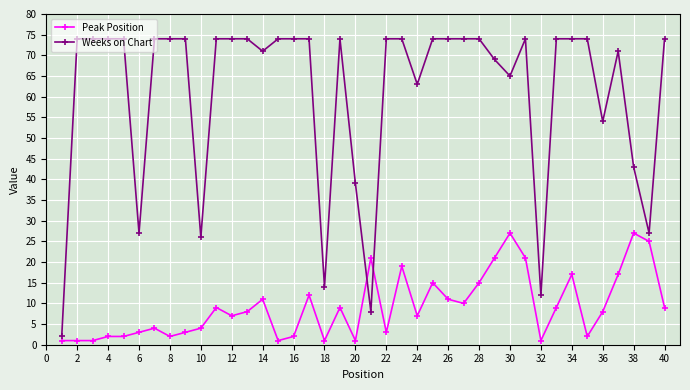

List the series in order of their overall mean, highest first.

Weeks on Chart, Peak Position